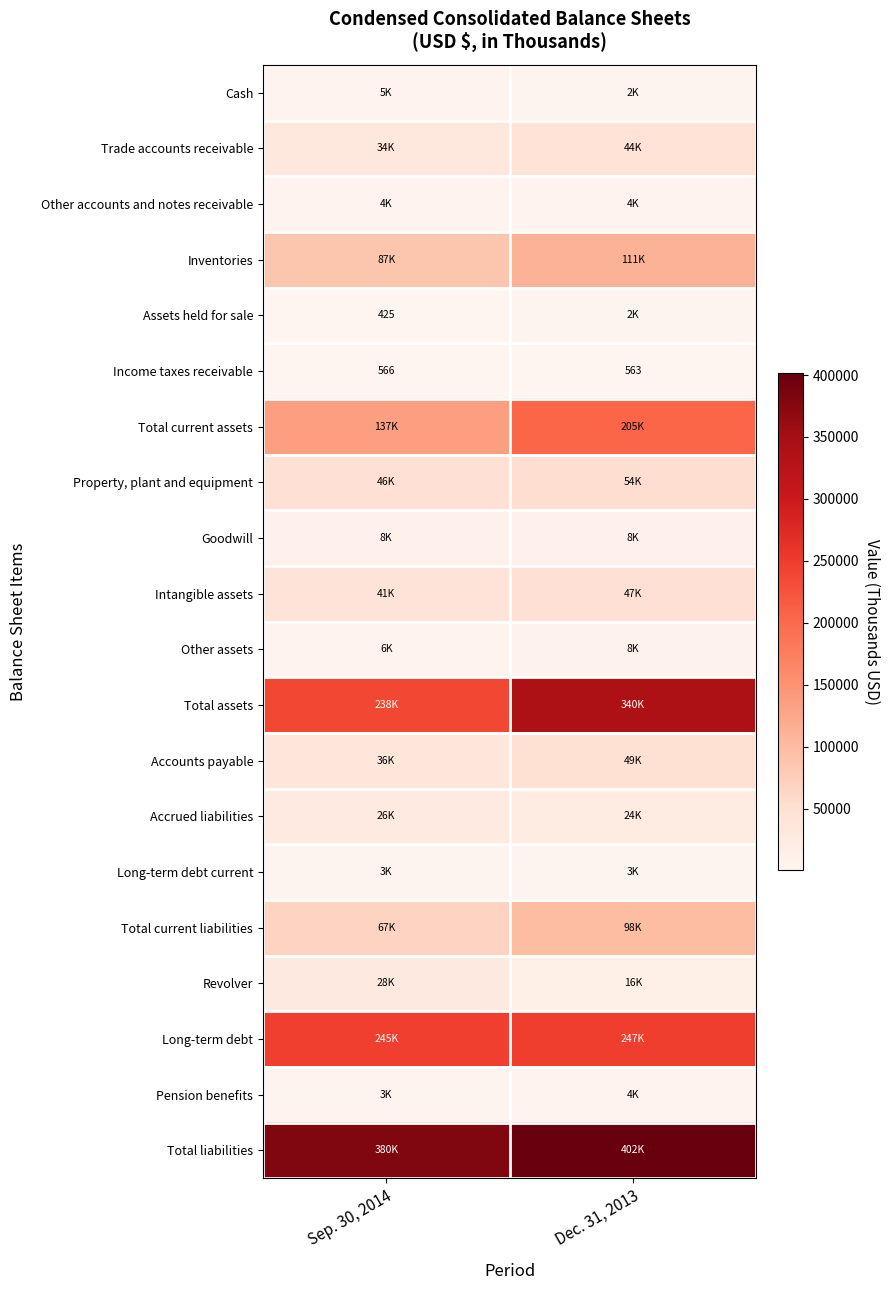

True or false: Assets held for sale has a value of 425 at Sep. 30, 2014.

True